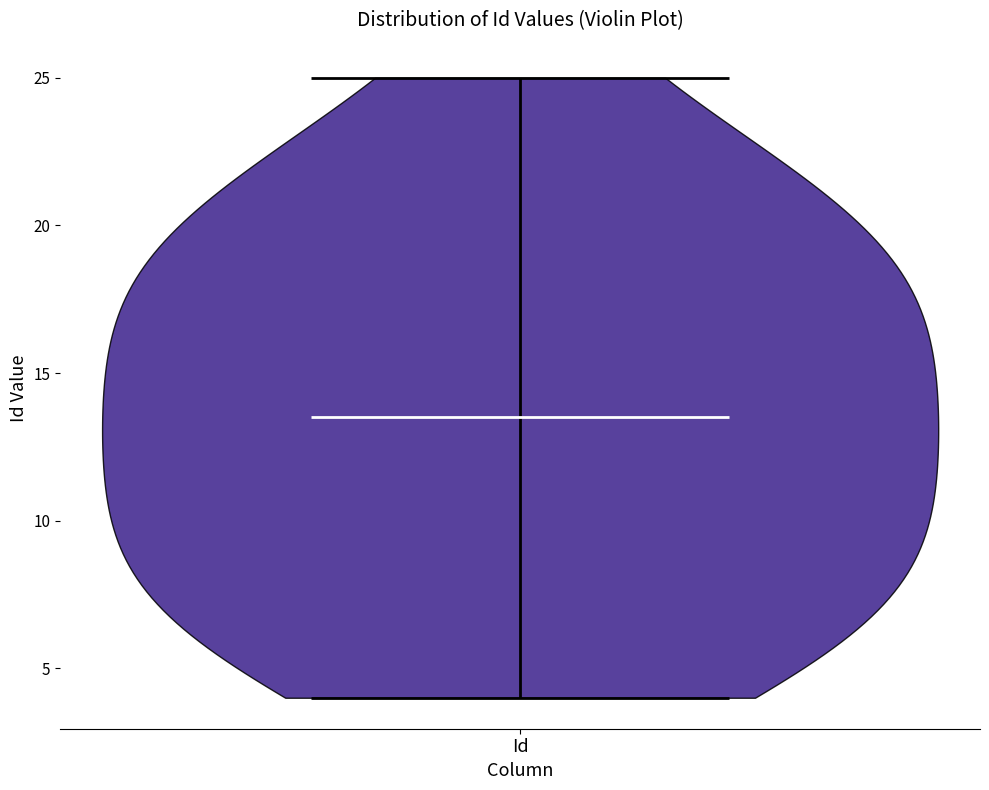

What is the highest point the violin for Id reaches on the y-axis? The values are not printed on the chart, so give them approximately, as read against the axis.

25.0